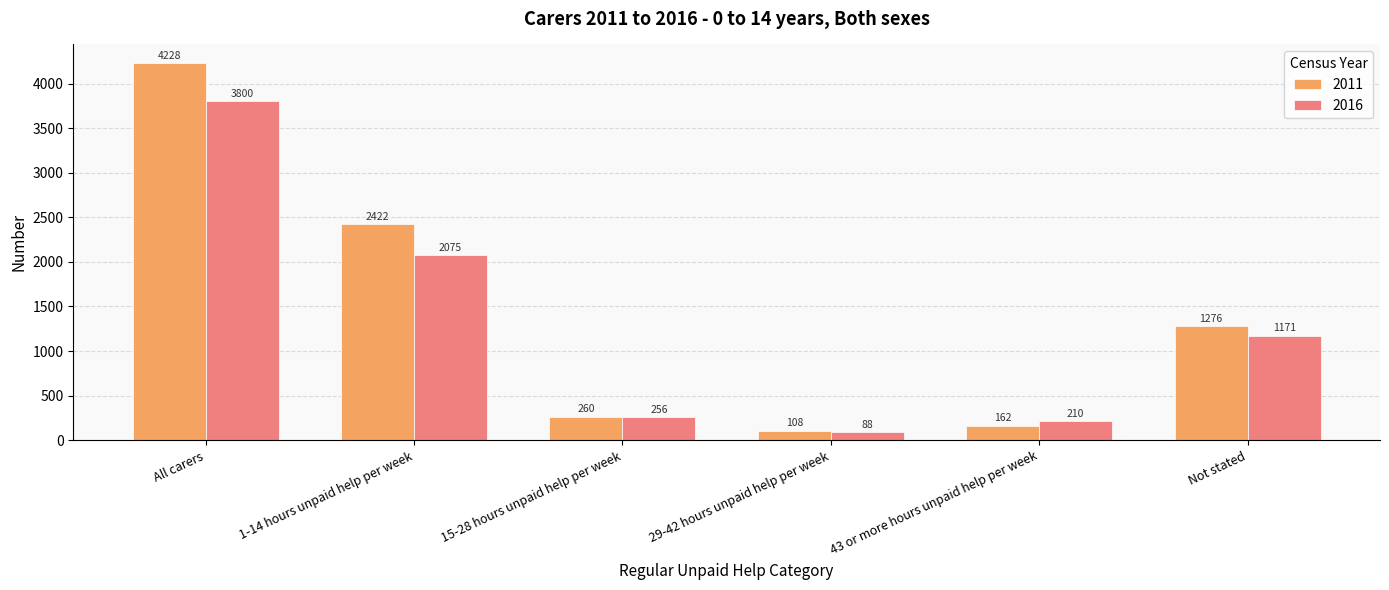

What is the minimum value shown in the chart?

88